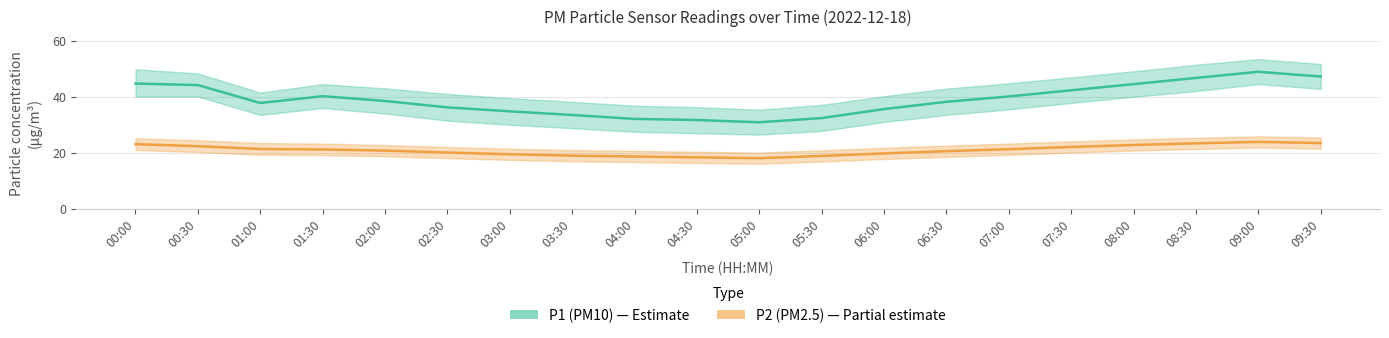

How many lines are shown in the chart?

2